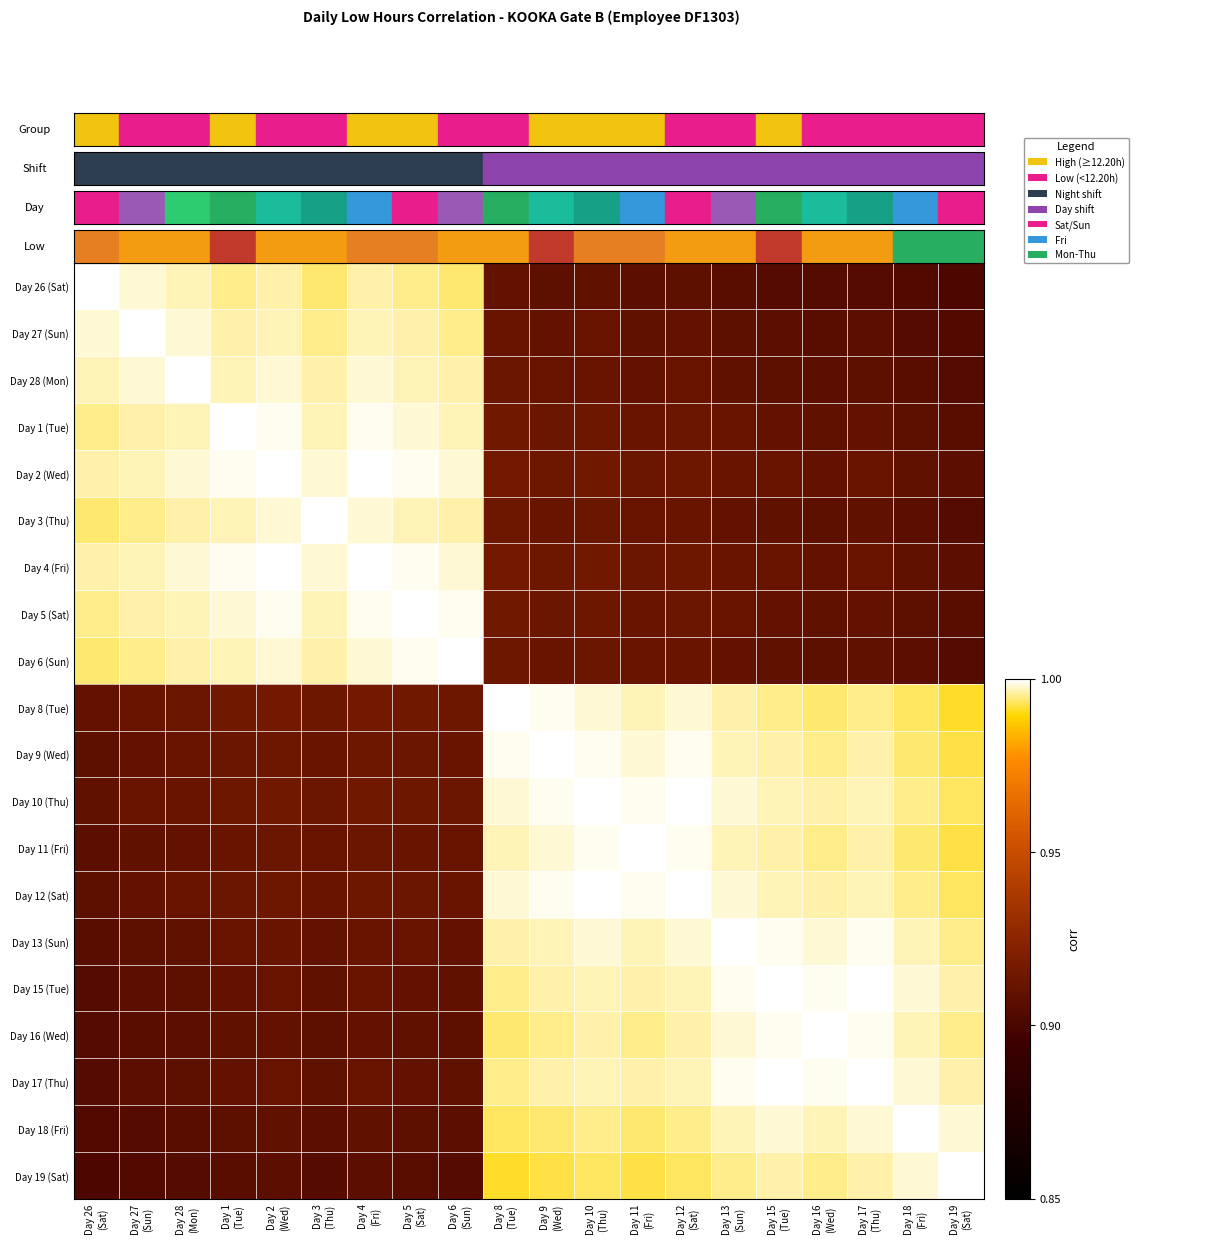

Rank the series at Day 6 (Sun) from lowest to highest value.

Day 19 (Sat), Day 18 (Fri), Day 16 (Wed), Day 15 (Tue), Day 17 (Thu), Day 13 (Sun), Day 11 (Fri), Day 9 (Wed), Day 12 (Sat), Day 10 (Thu), Day 8 (Tue), Day 26 (Sat), Day 27 (Sun), Day 28 (Mon), Day 3 (Thu), Day 1 (Tue), Day 2 (Wed), Day 4 (Fri), Day 5 (Sat), Day 6 (Sun)